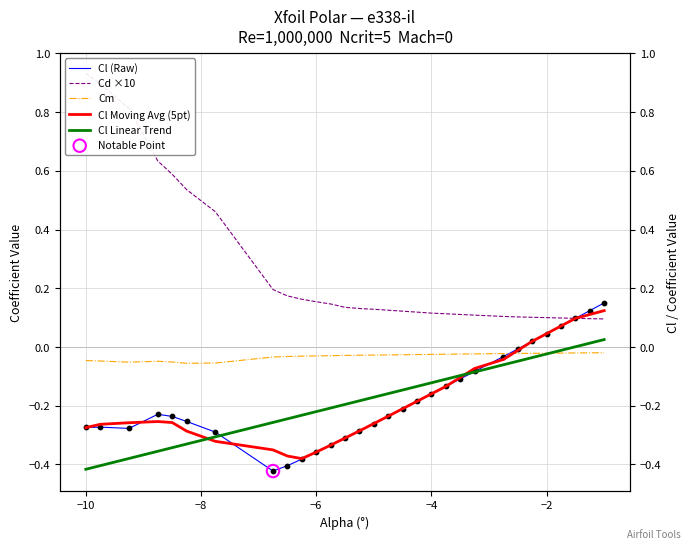

Which series reaches the maximum Y coordinate?

Cd ×10